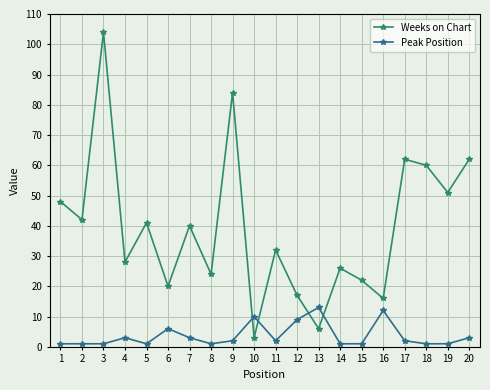

What is the value of the Peak Position point at the 3rd from the left?

1